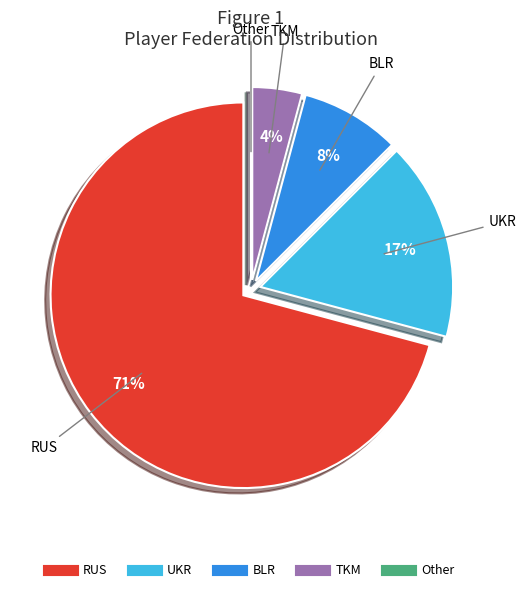

To the nearest percent, what percentage of the pie is TKM?

4%